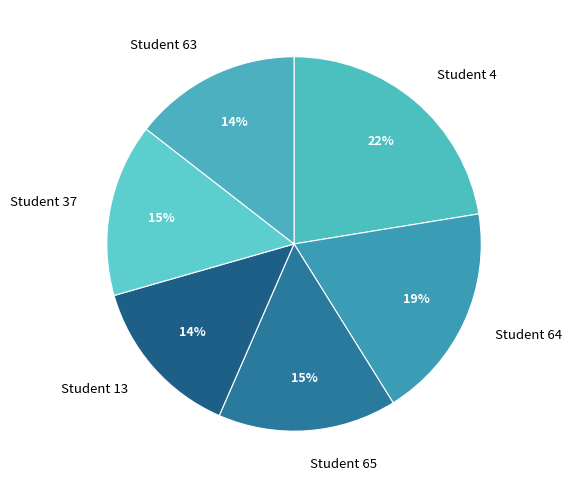

The Student 64 slice represents 28% of the pie. True or false?

False